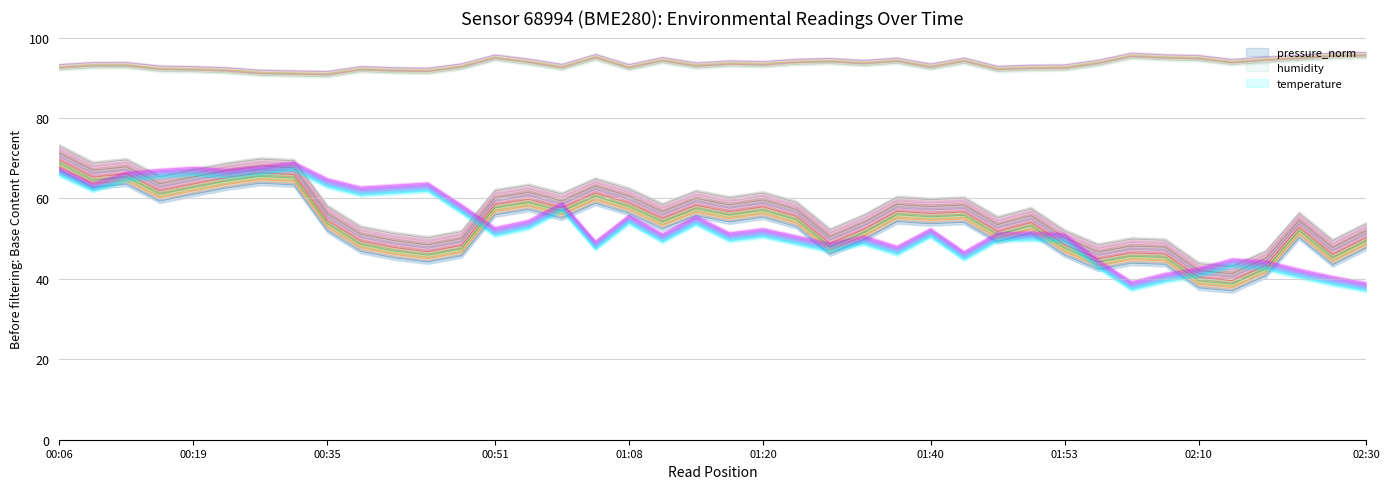

At how many categories does at least one series exceed 81?

40